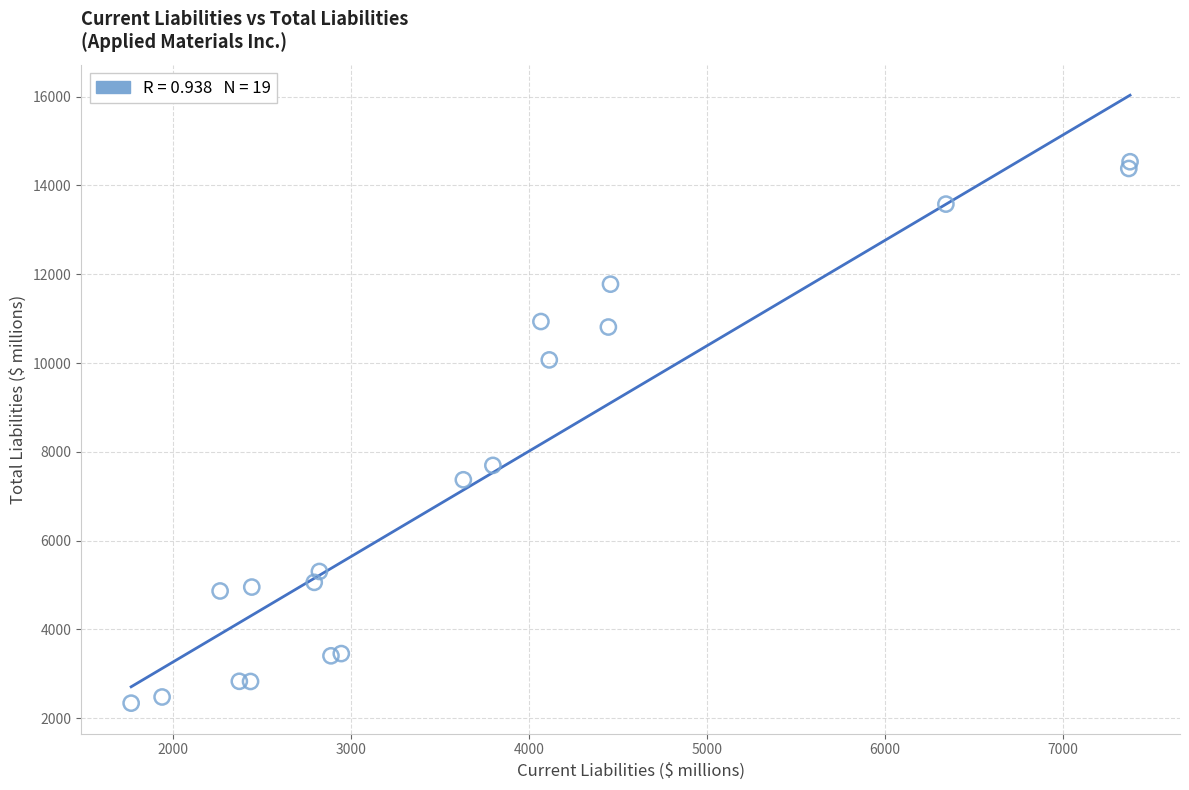

What Y value in the scatter plot is closest to 8436?

7695